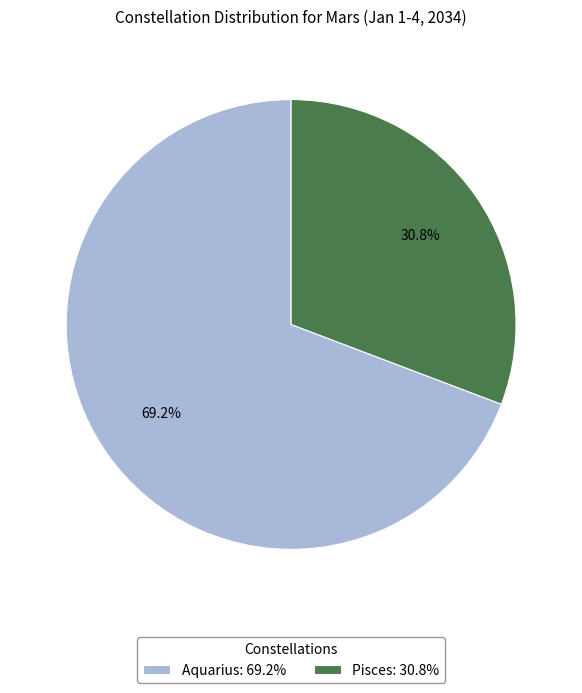

Count the number of slices in the pie.

2